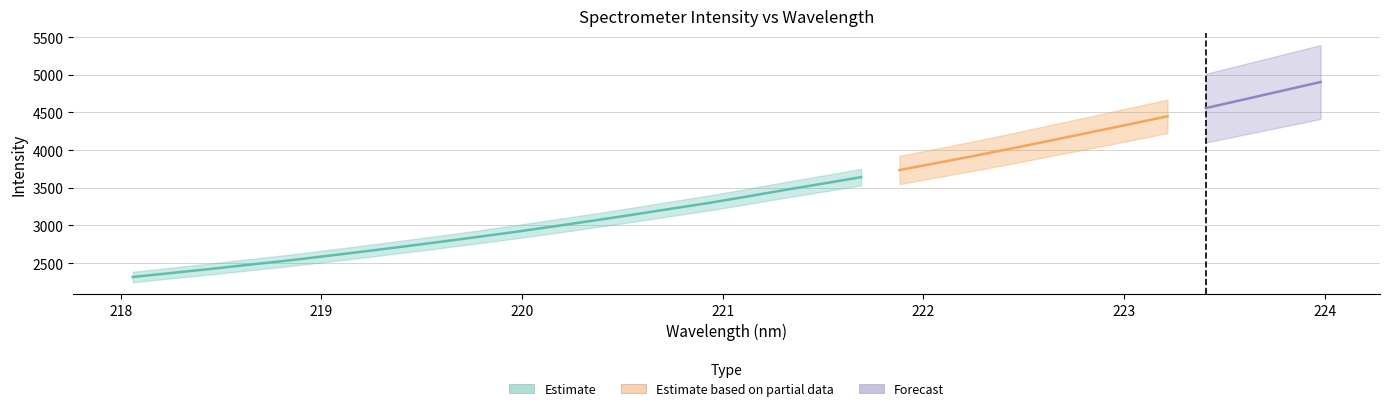

What is the difference between the maximum and minimum values in the x series?

5.9